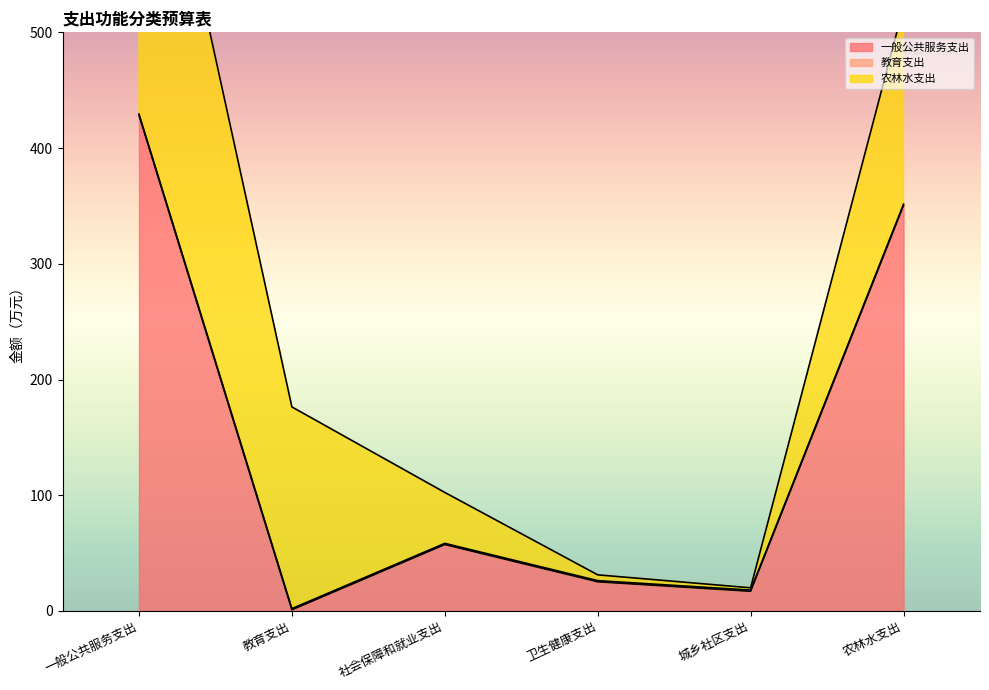

Which series has the largest total across all categories?

一般公共服务支出